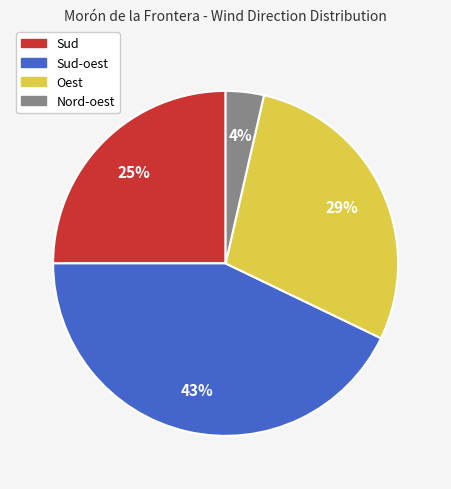

Count the number of slices in the pie.

4